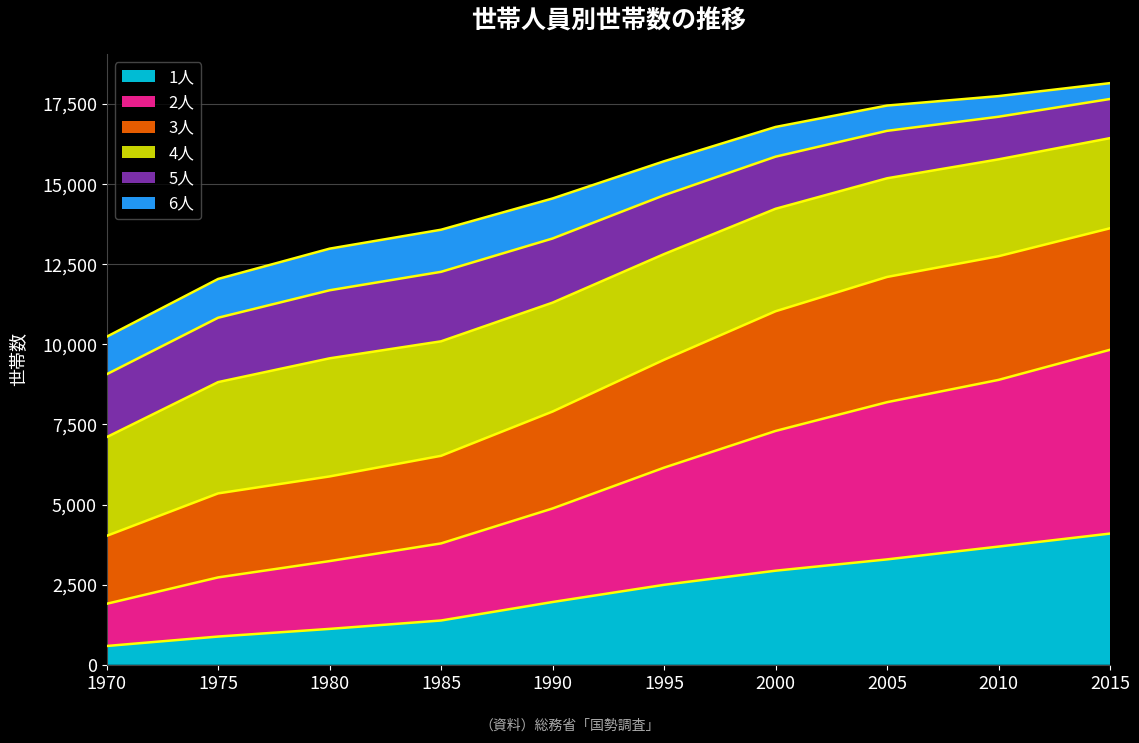

List the labels in order of 2人 value, largest first.

2015, 2010, 2005, 2000, 1995, 1990, 1985, 1980, 1975, 1970